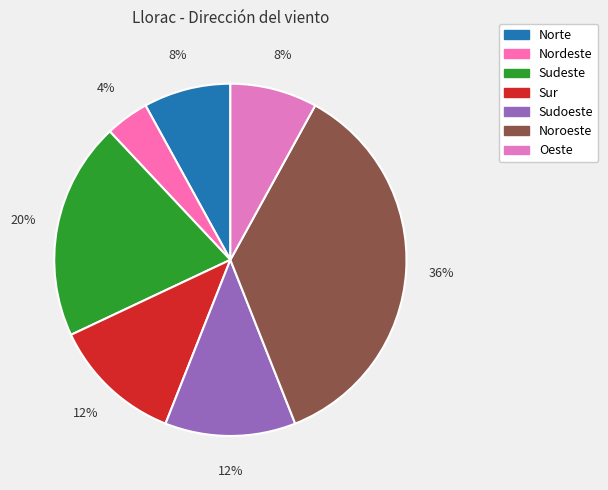

Which category has the smallest portion of the pie?

Nordeste